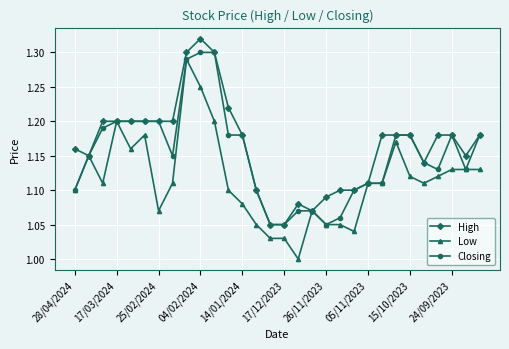

List the series in order of their overall mean, lowest first.

Low, Closing, High